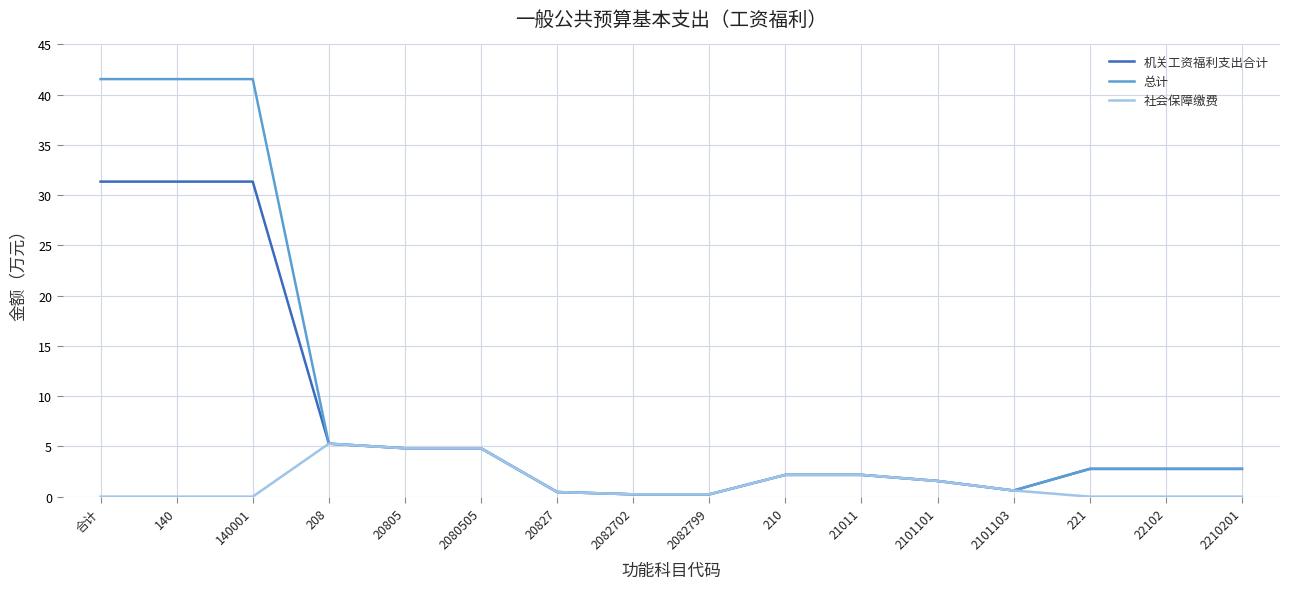

What is the highest value of the 总计 series?

41.6